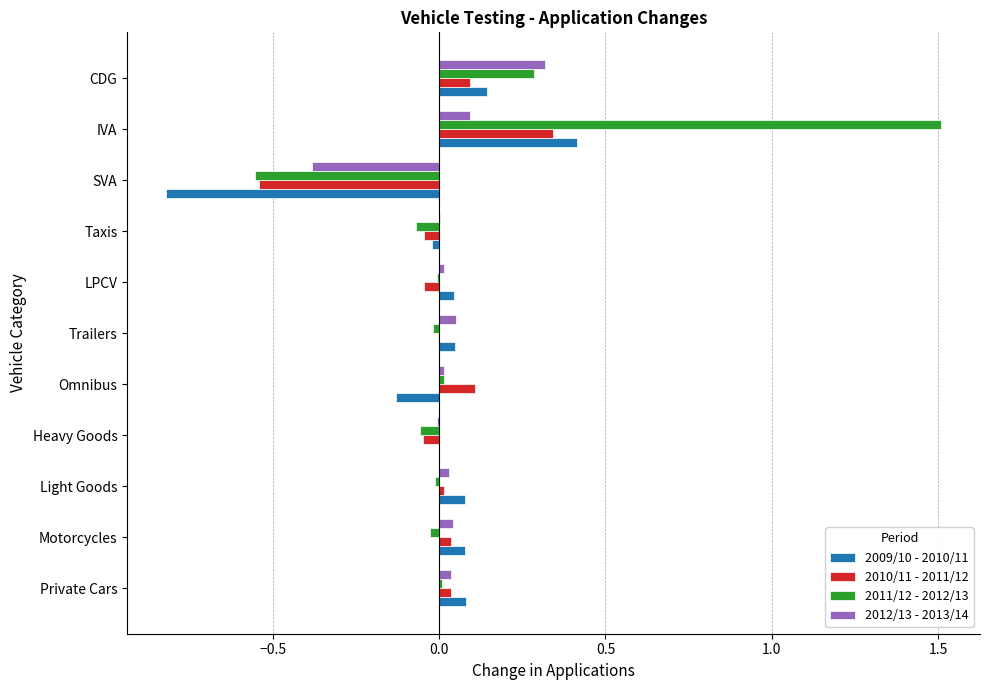

Is the value of 2012/13 - 2013/14 at Trailers greater than the value of 2009/10 - 2010/11 at CDG?

No